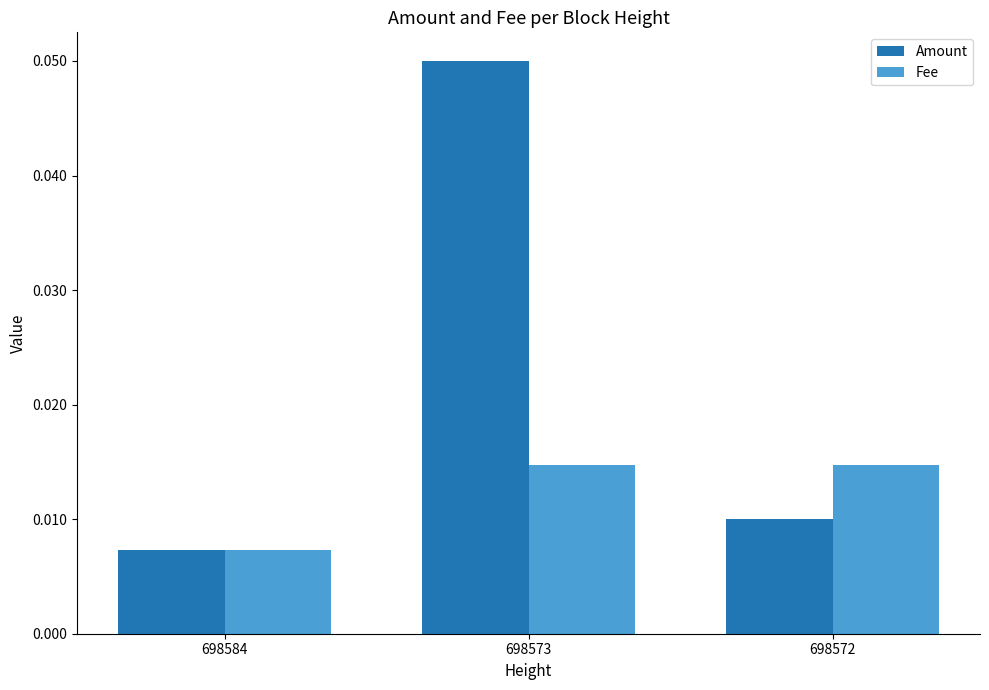

Where is Fee nearest to the value 0?

698584